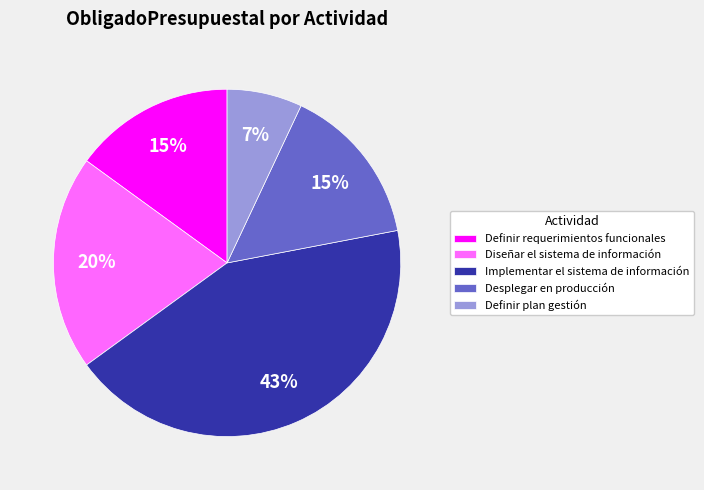

How many segments does this pie chart have?

5